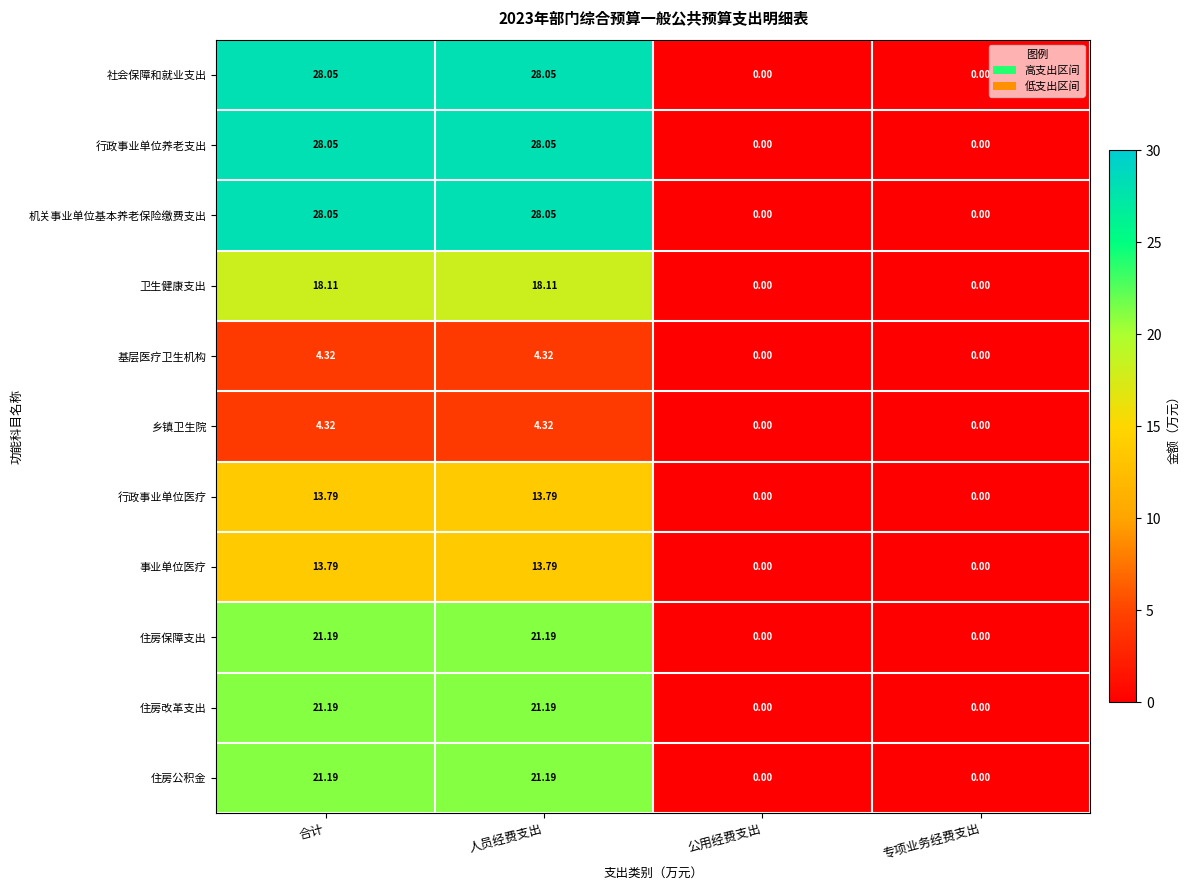

Is the value of 住房保障支出 at 合计 greater than the value of 机关事业单位基本养老保险缴费支出 at 合计?

No